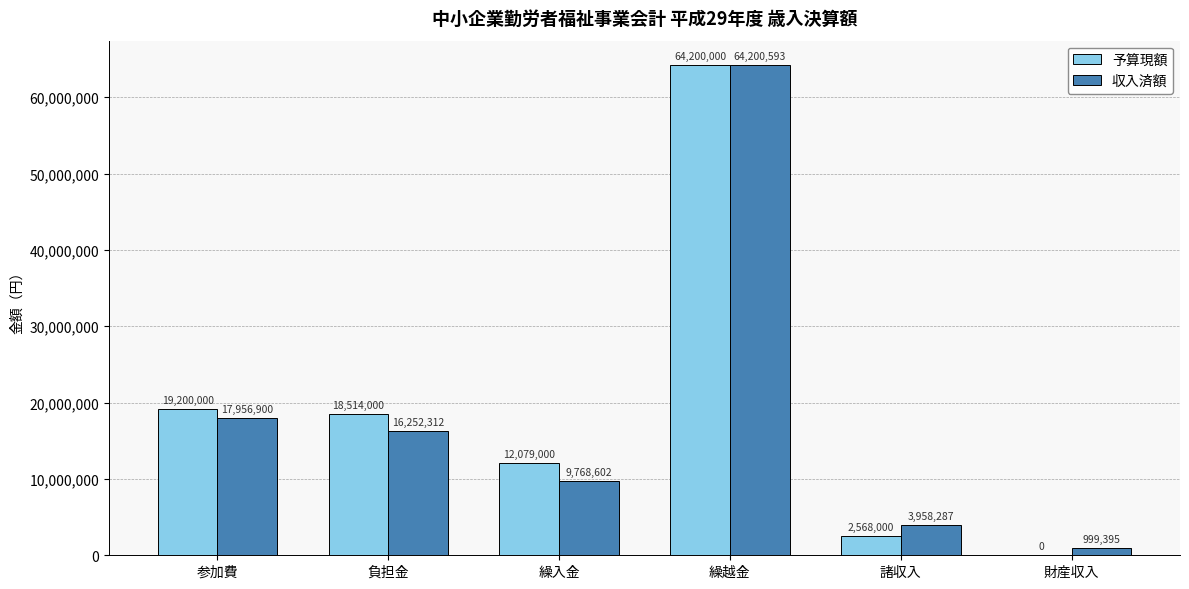

Between 繰越金 and 諸収入, which series saw the biggest shift?

予算現額